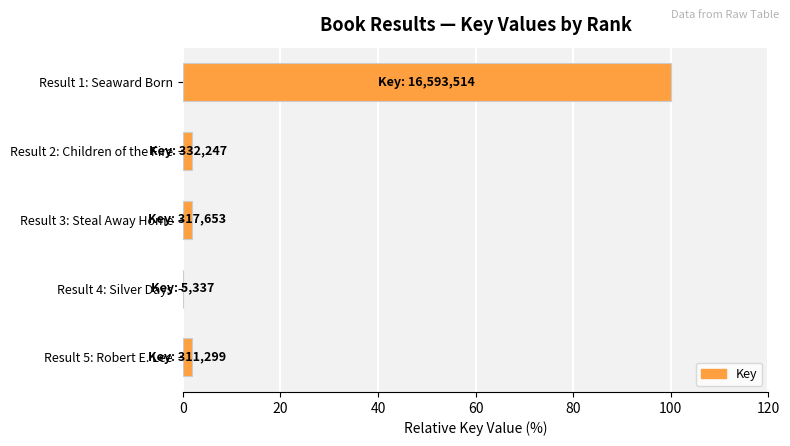

Are the bars horizontal?

Yes